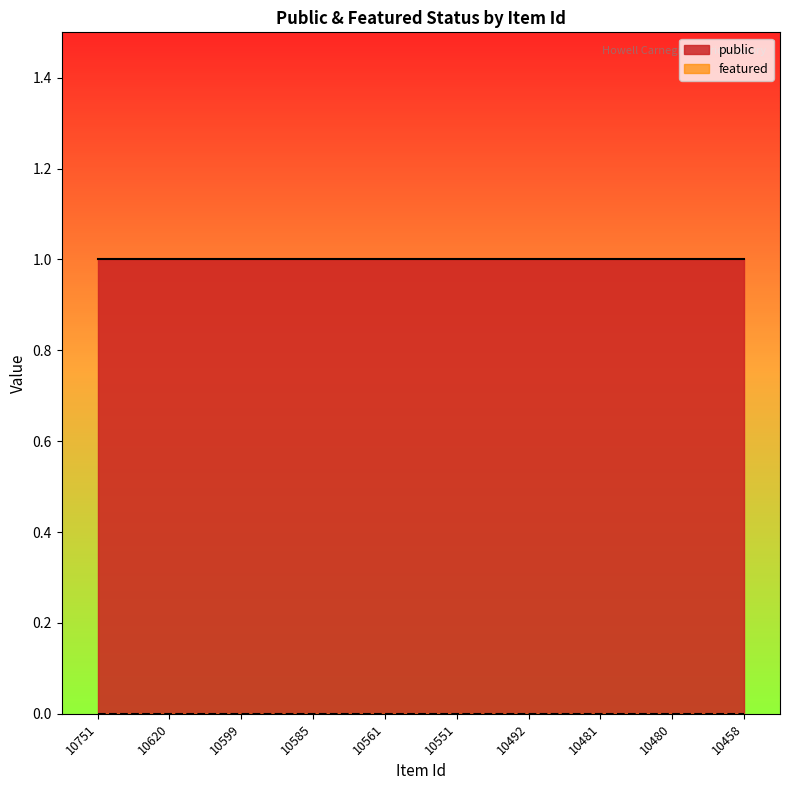

Reading left to right, list all the values displayed in this chart.

public: 10751=1	10620=1	10599=1	10585=1	10561=1	10551=1	10492=1	10481=1	10480=1	10458=1
featured: 10751=0	10620=0	10599=0	10585=0	10561=0	10551=0	10492=0	10481=0	10480=0	10458=0